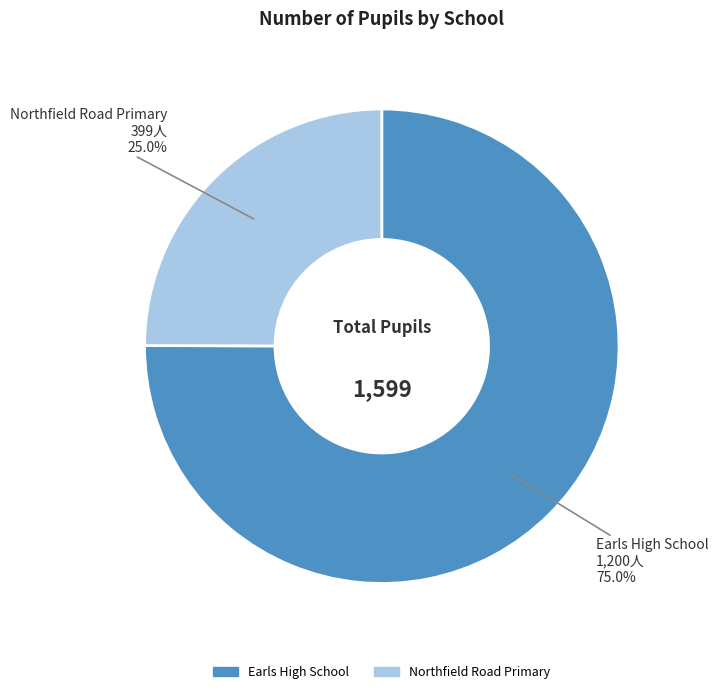

Which category accounts for the majority?

Earls High School